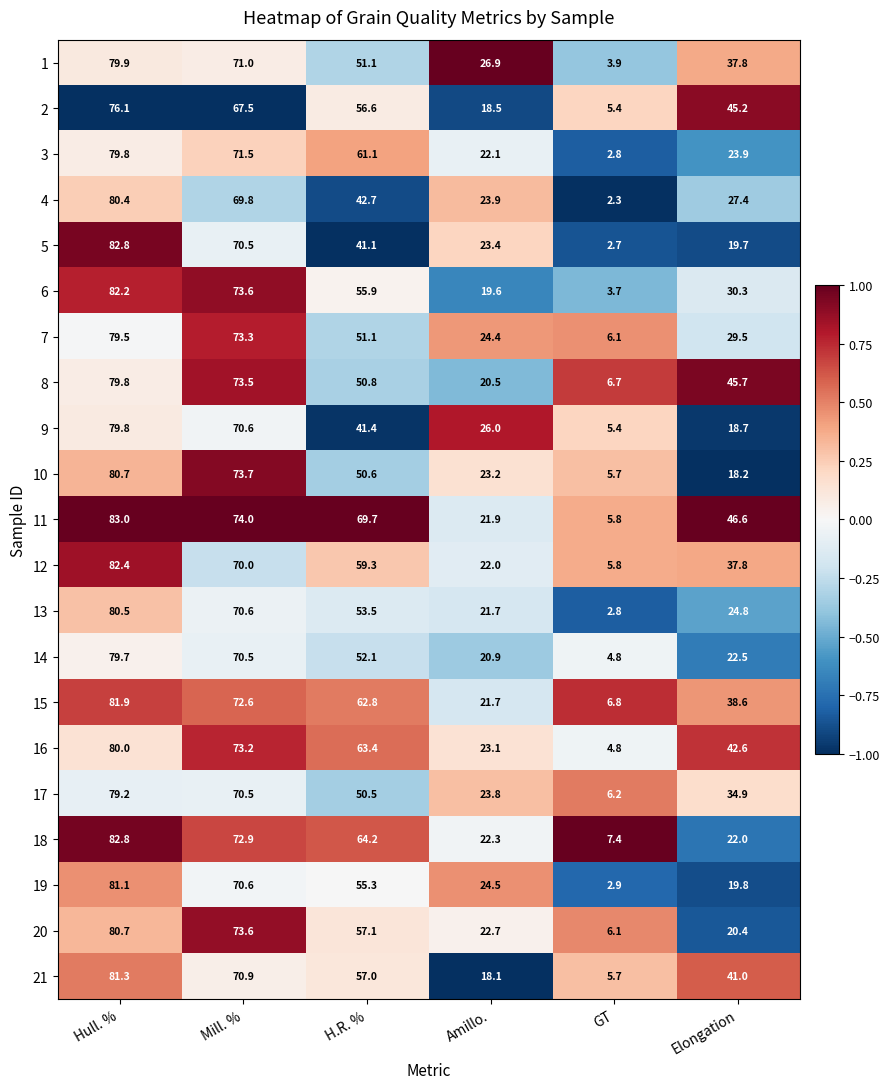

How many 12 values are between 22 and 70?

4